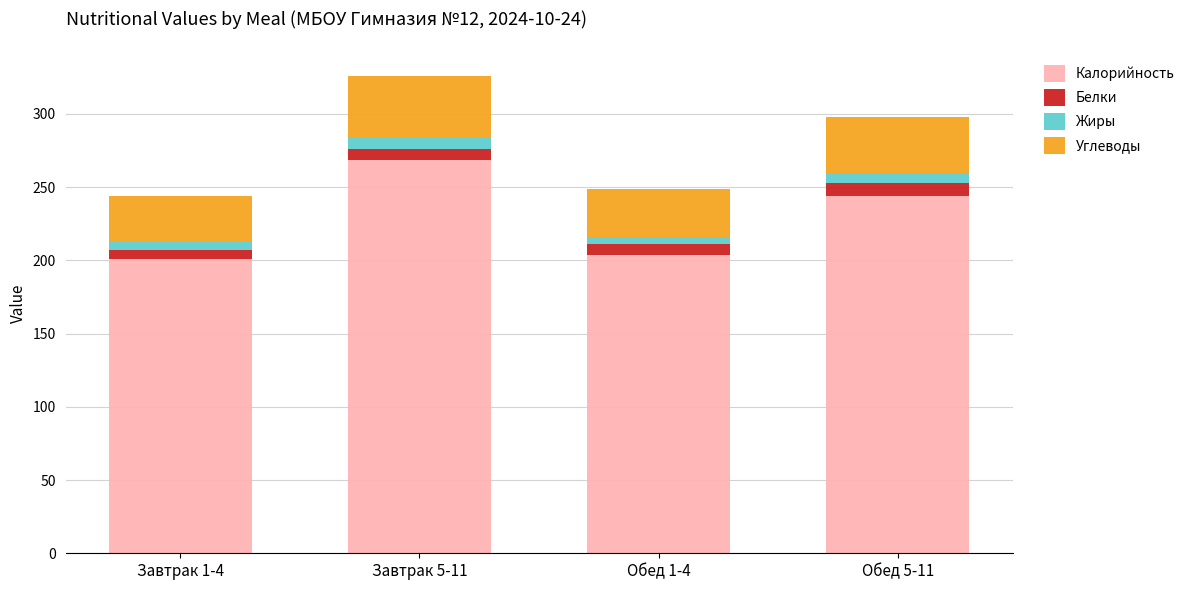

What is the difference between the maximum and minimum values in the Калорийность series?

67.1